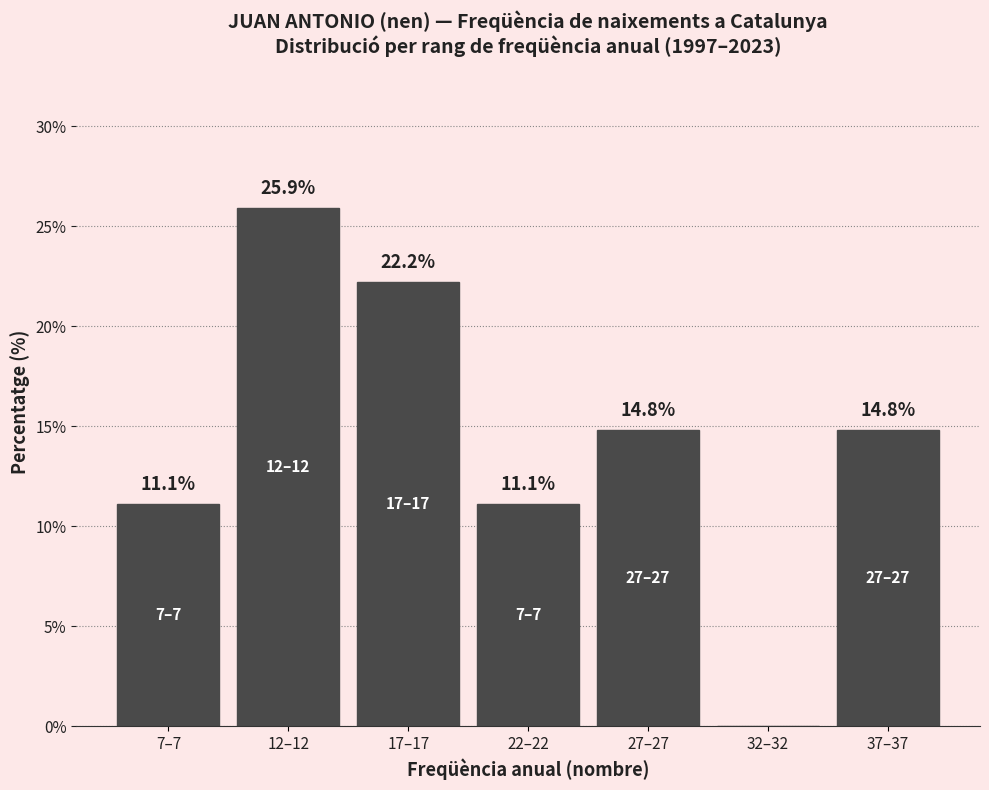

Reading left to right, list all the values displayed in this chart.

7–7=11.1	12–12=25.9	17–17=22.2	22–22=11.1	27–27=14.8	32–32=0.0	37–37=14.8